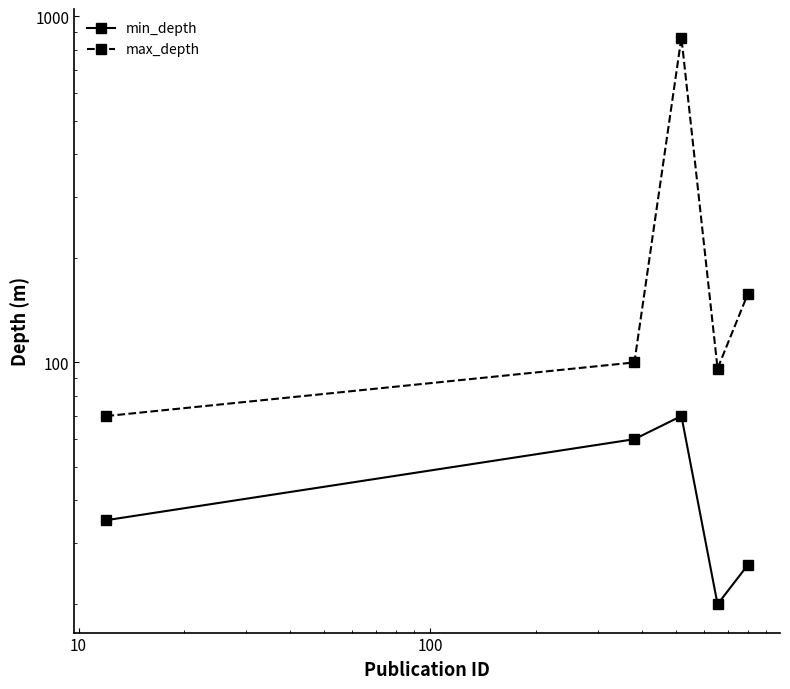

In max_depth, how many points are lower than both neighbors (excluding endpoints)?

1